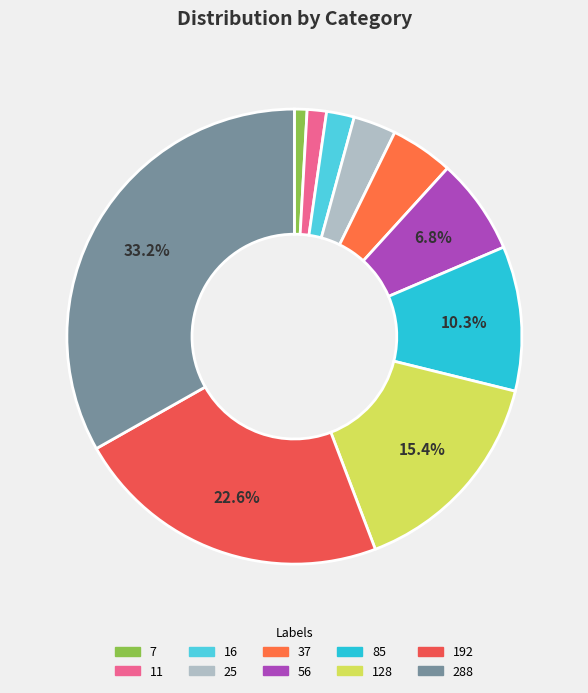

What portion of the pie excludes 7?

99.1%